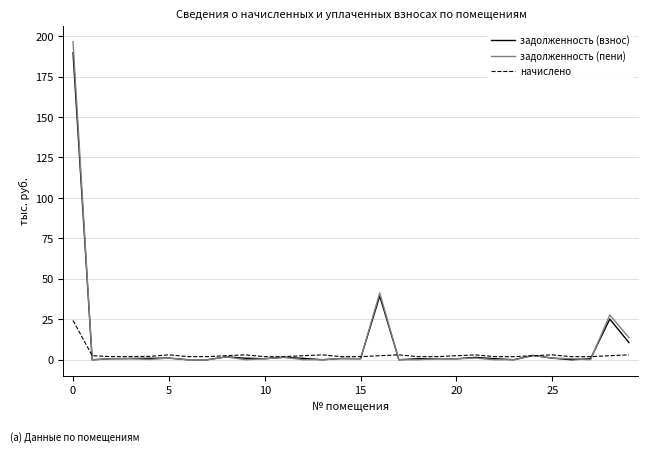

What is the greatest value displayed?

196.6